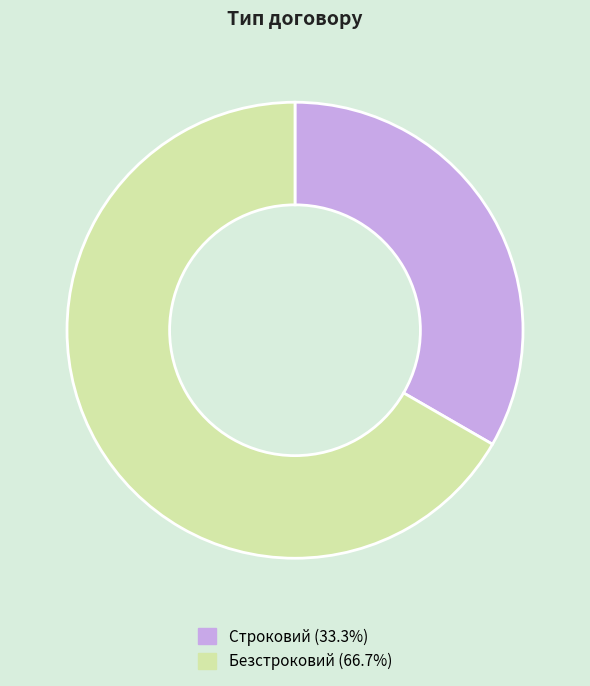

Do Строковий (33.3%) and Безстроковий (66.7%) together represent more than half of the pie?

Yes